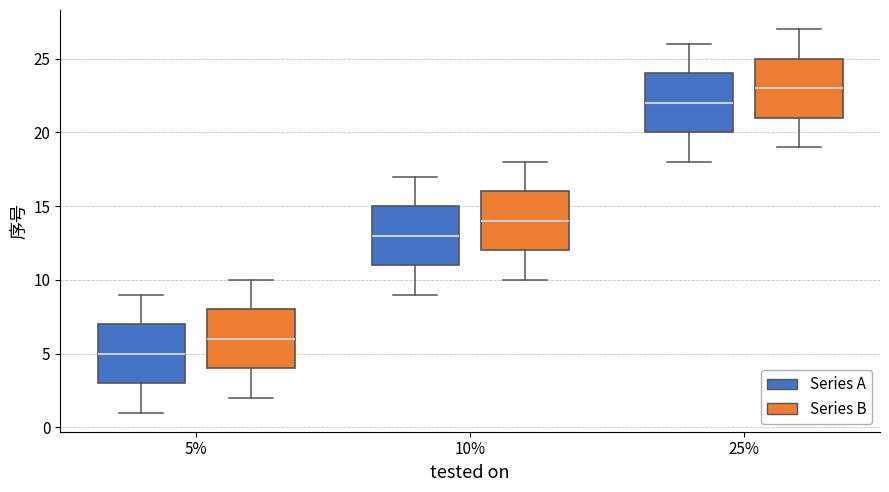

Which box's median line is the lowest?

5% (Series A)